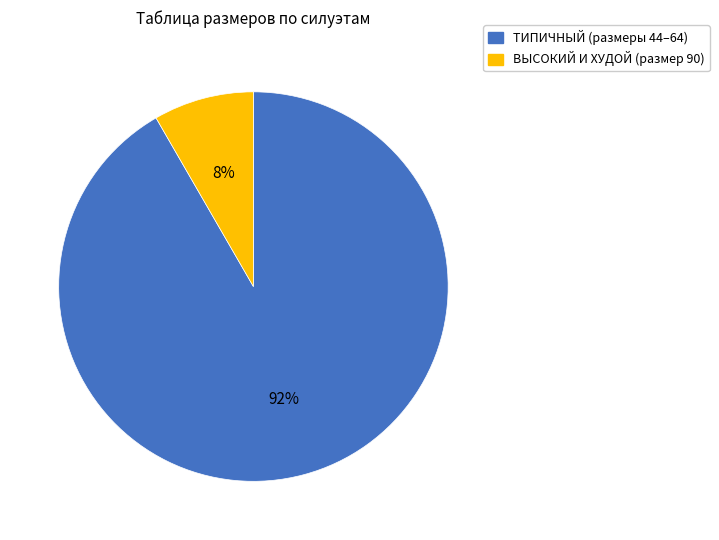

Is there any slice that represents more than half of the pie?

Yes